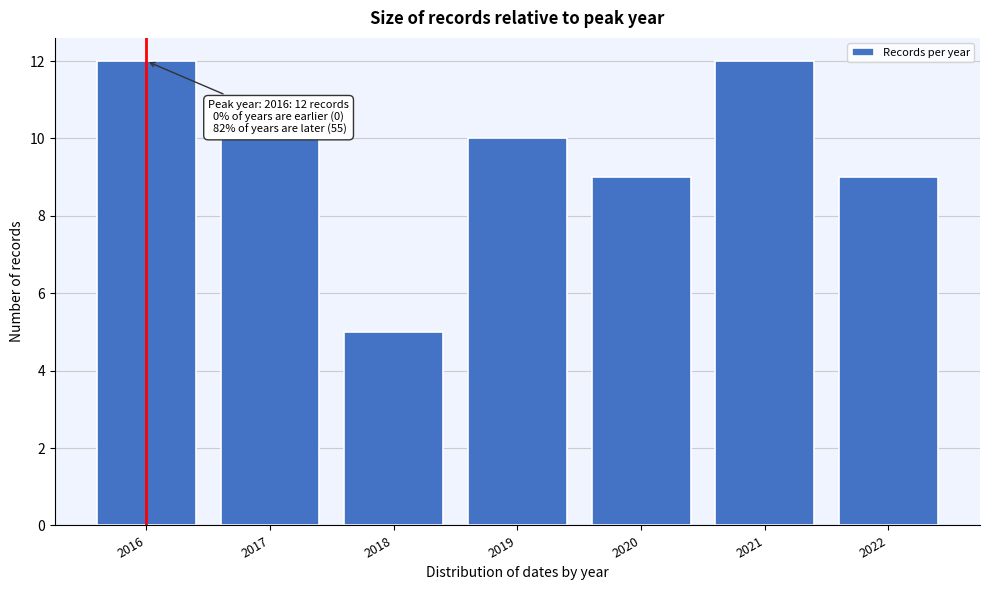

Reading left to right, what are all the values shown in this chart?

2016=12	2017=10	2018=5	2019=10	2020=9	2021=12	2022=9